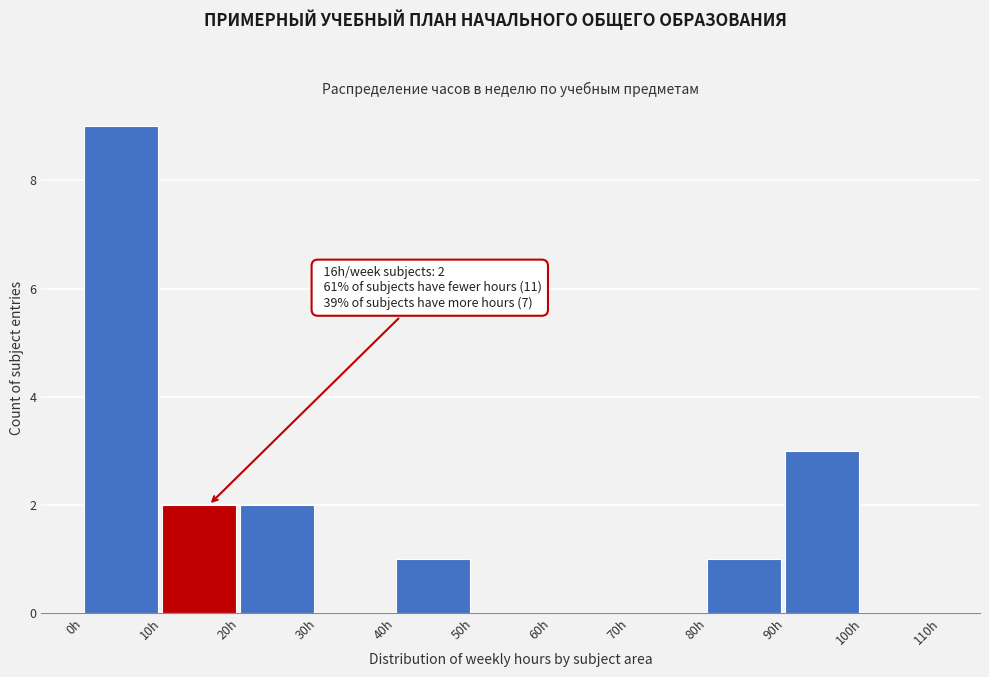

Which range on the x-axis has the tallest bar?

0 to 10